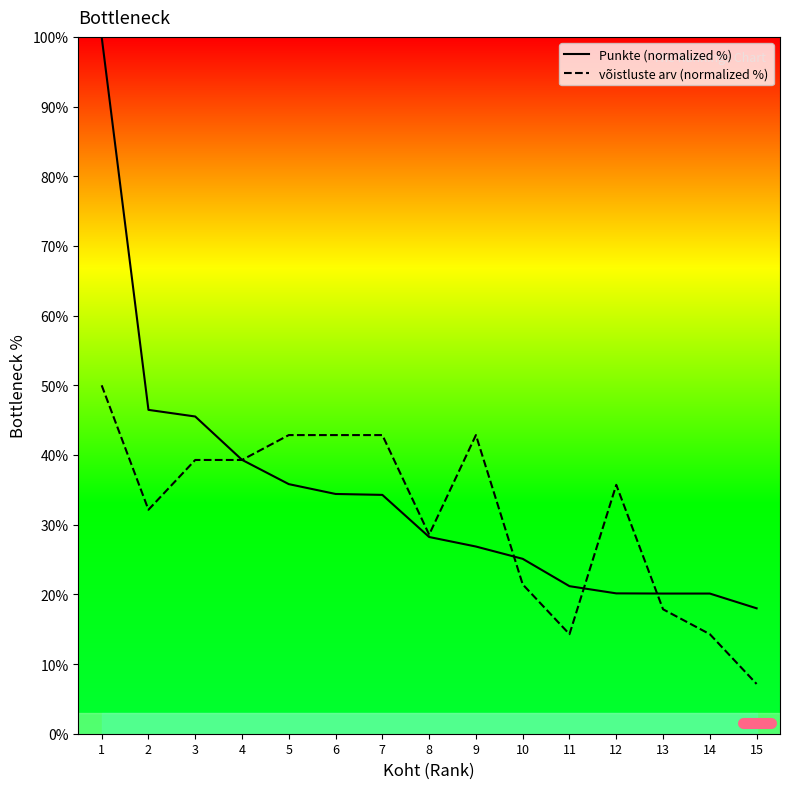

Reading right to left, transcribe all the data shown in this chart.

Punkte (normalized %): 15=18.0	14=20.1	13=20.1	12=20.1	11=21.2	10=25.1	9=26.9	8=28.2	7=34.3	6=34.4	5=35.8	4=39.3	3=45.5	2=46.5	1=100.0
võistluste arv (normalized %): 15=7.1	14=14.3	13=17.9	12=35.7	11=14.3	10=21.4	9=42.9	8=28.6	7=42.9	6=42.9	5=42.9	4=39.3	3=39.3	2=32.1	1=50.0